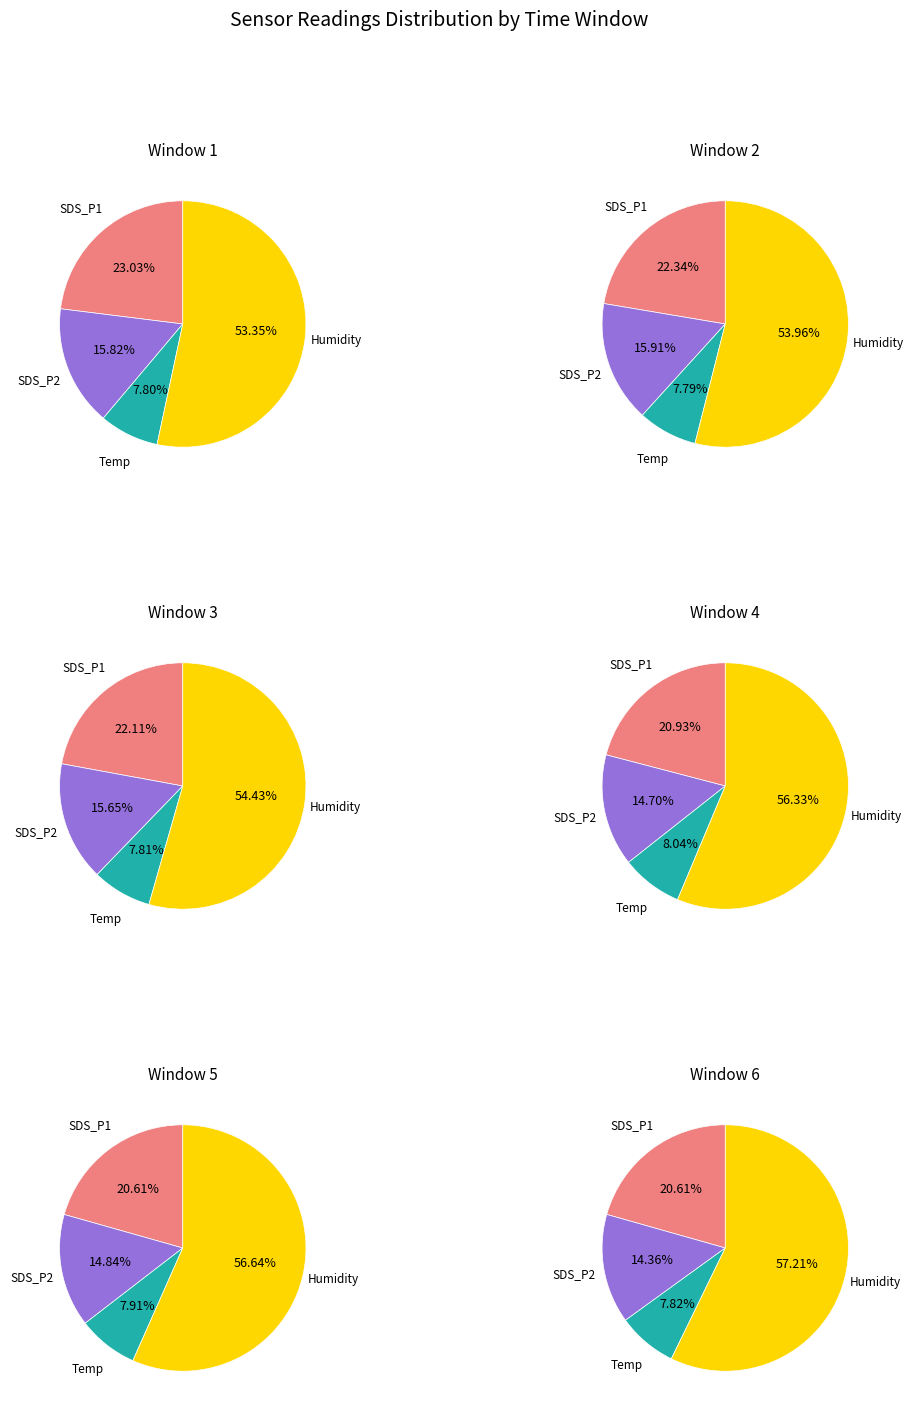

To the nearest percent, what percentage of the pie is 15?

3%